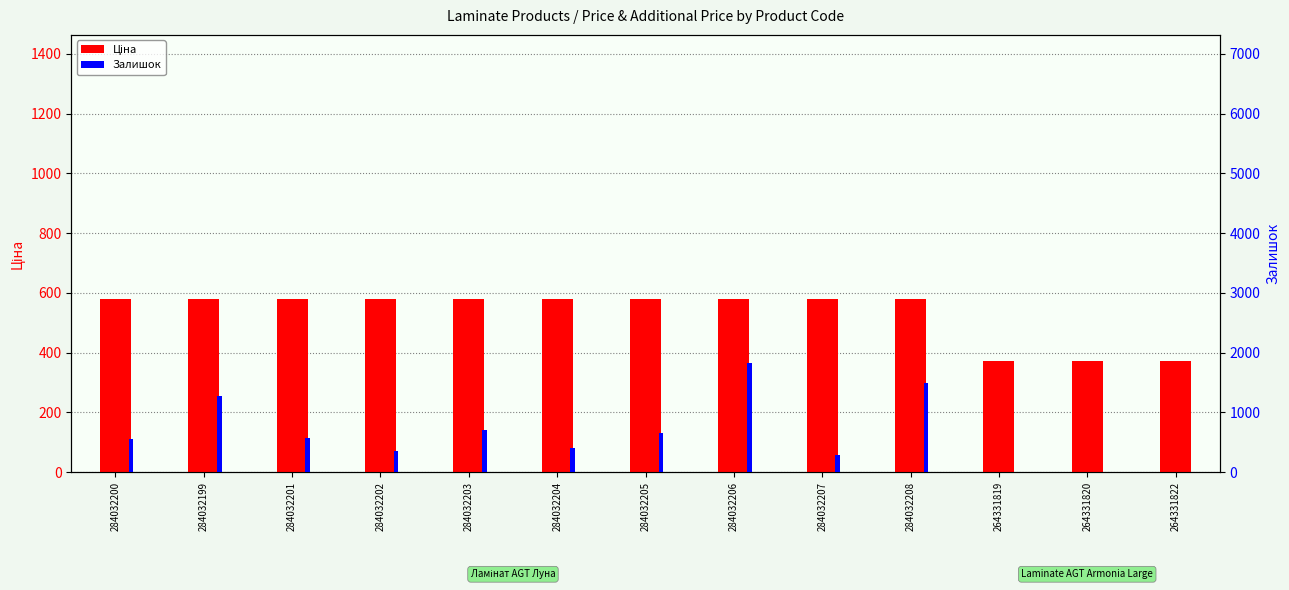

Between 284032201 and 284032202, which series saw the biggest shift?

Залишок